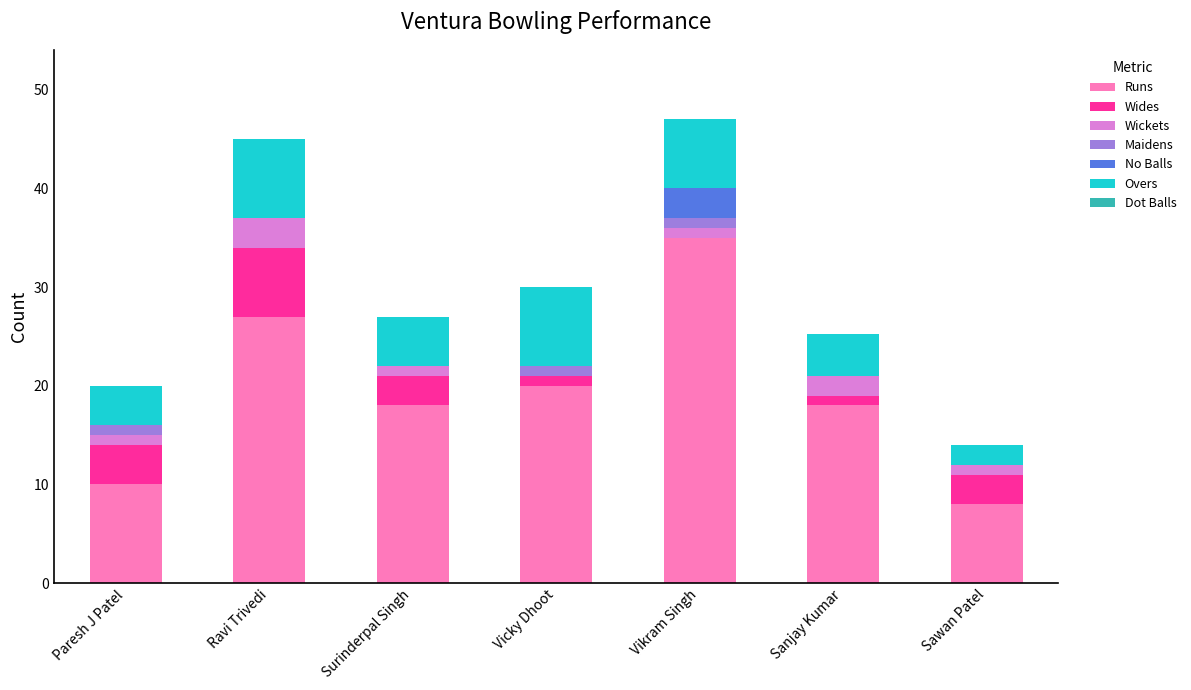

Which category has the highest value in the Runs series?

Vikram Singh